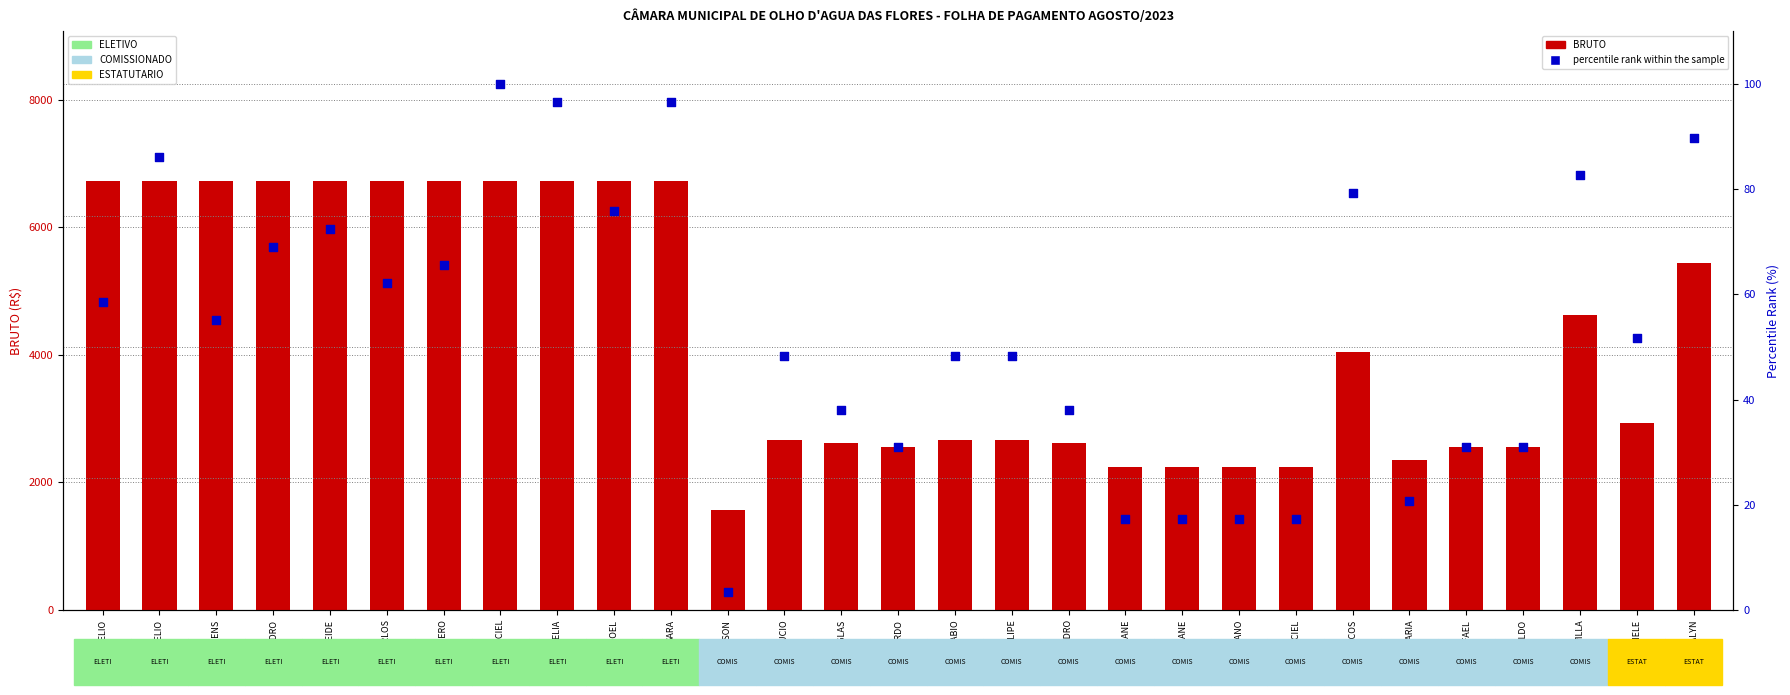

Which series reaches the minimum Y coordinate?

percentile rank within the sample